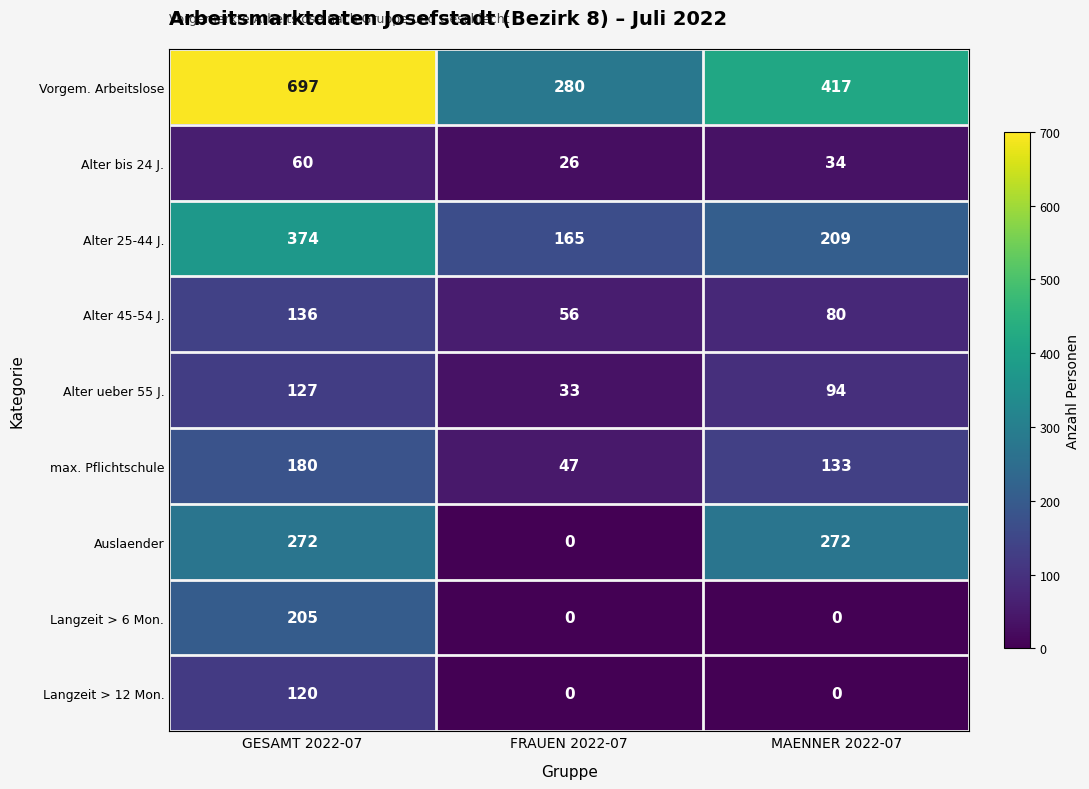

Which series has the largest total across all categories?

Vorgem. Arbeitslose